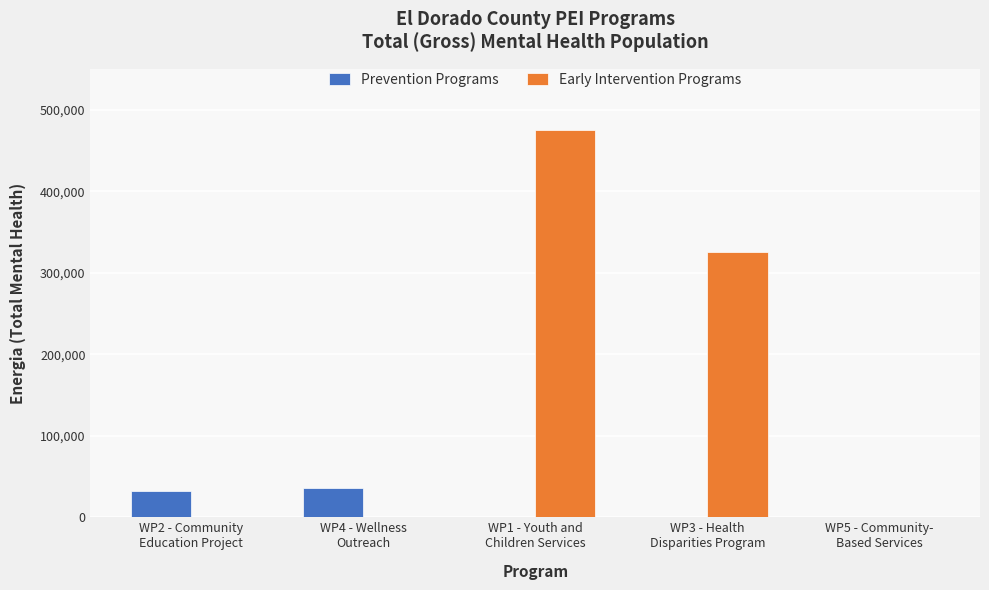

Are the bars horizontal?

No